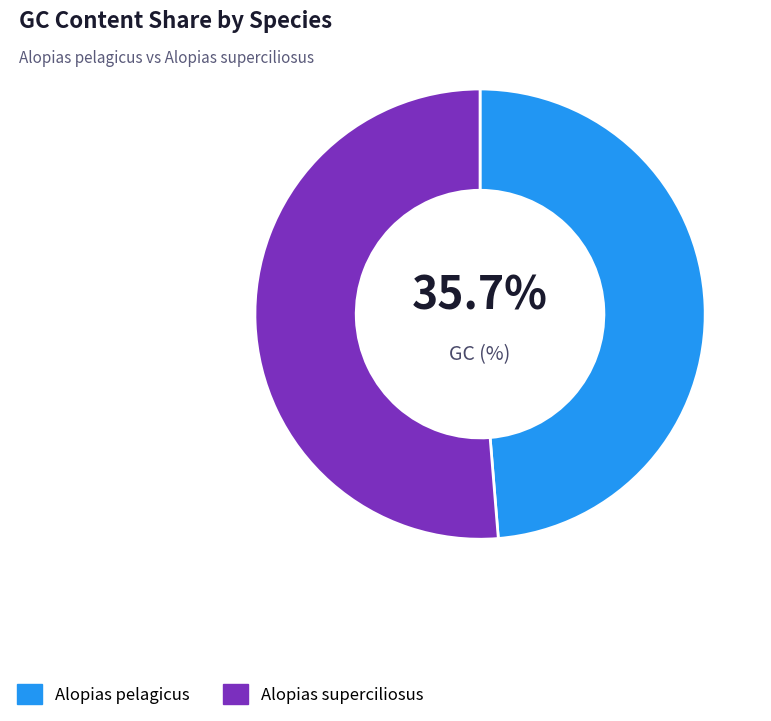

To the nearest percent, what percentage of the pie is Alopias superciliosus?

51%